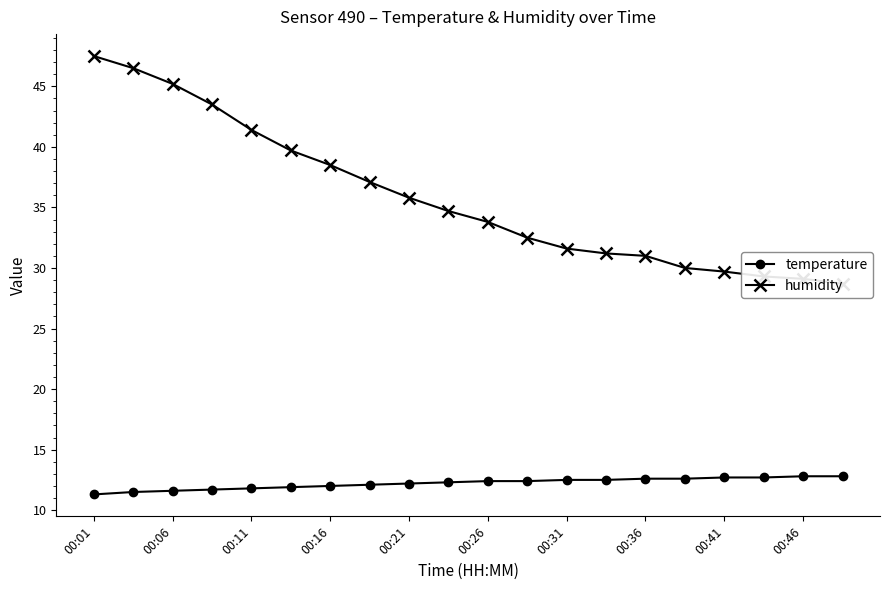

True or false: temperature has more than 2 points higher than both neighbors.

False